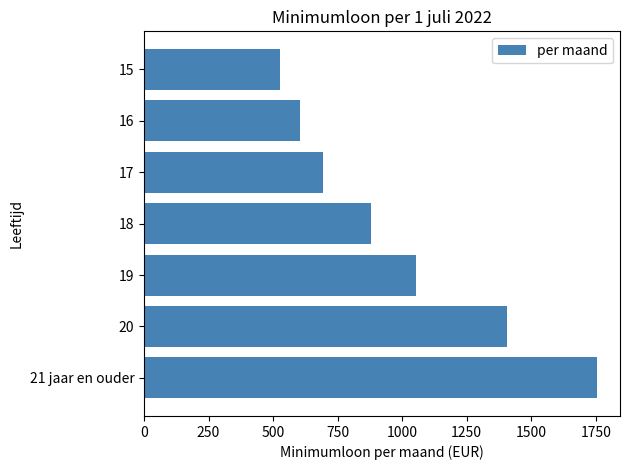

List the labels in order of value, smallest first.

15, 16, 17, 18, 19, 20, 21 jaar en ouder